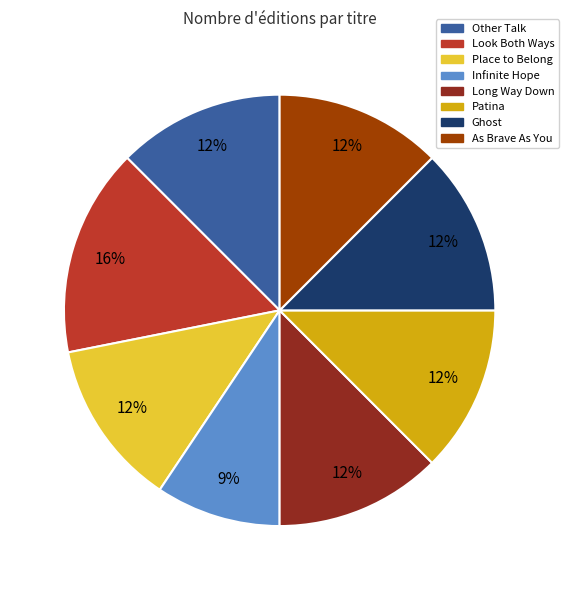

Which category has the smallest portion of the pie?

Infinite Hope